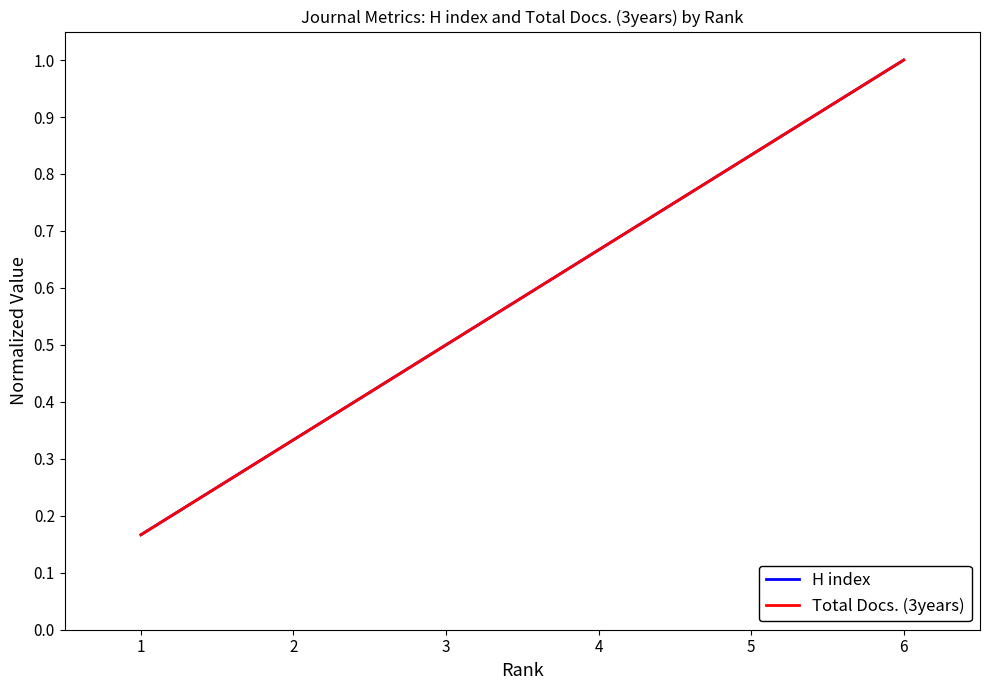

Is this an area chart (filled region under the line)?

No